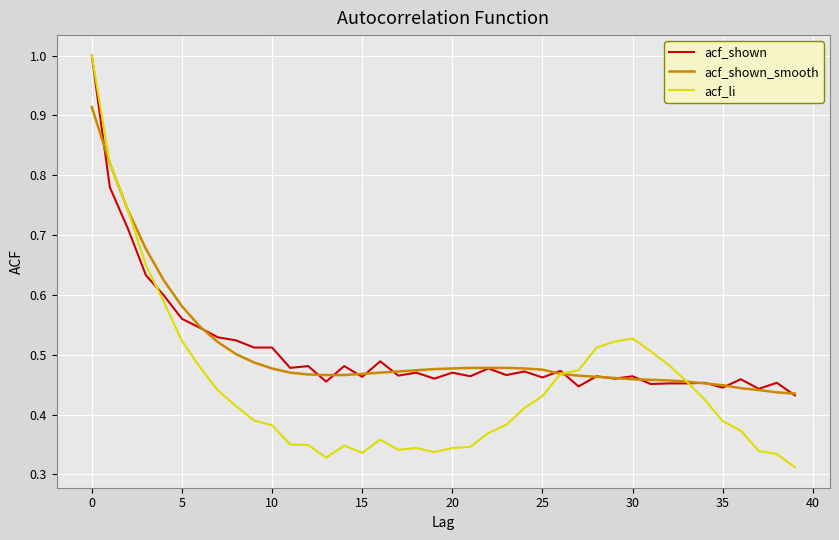

What is the maximum value for acf_li?

1.0